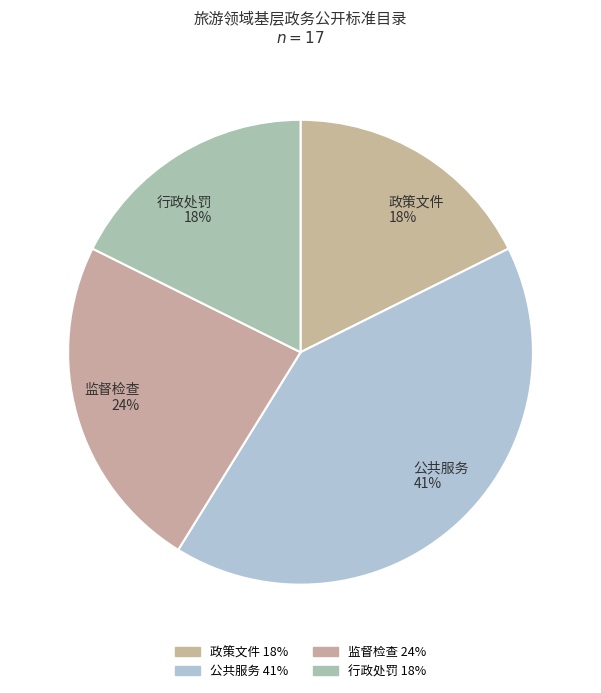

Which has a higher value, 监督检查 or 行政处罚?

监督检查